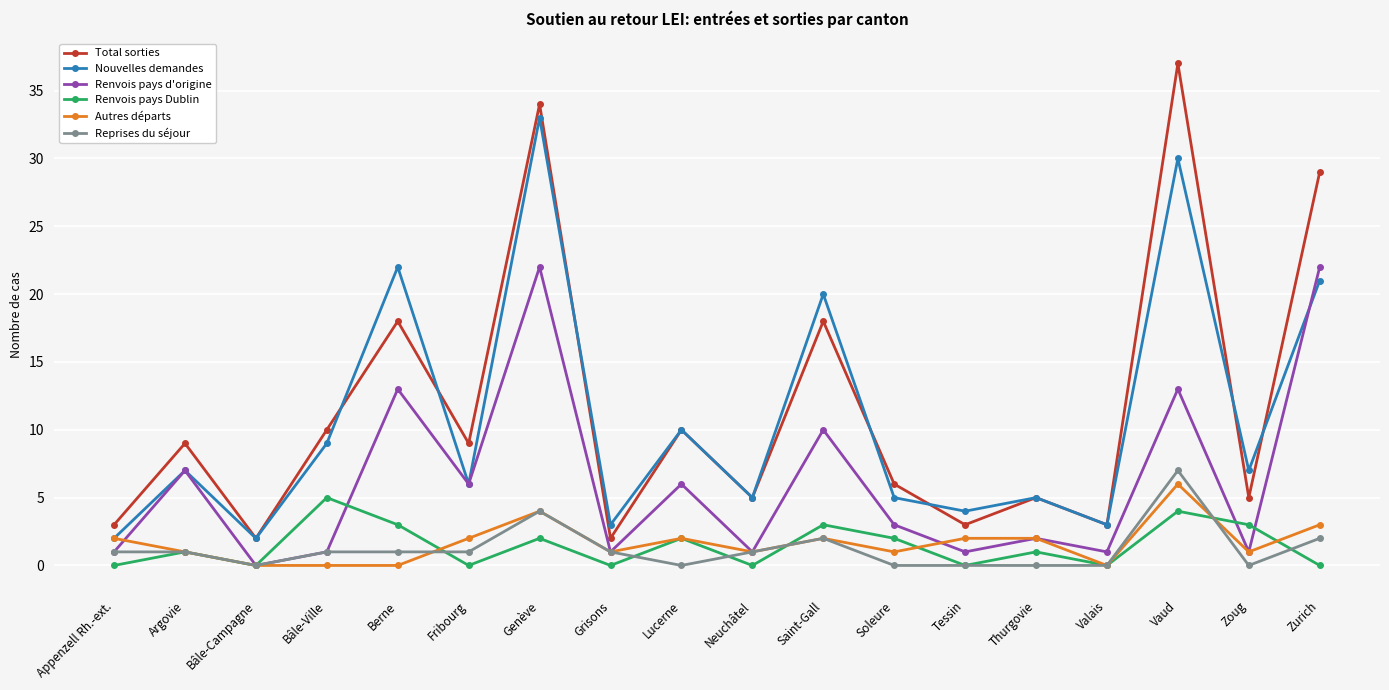

How many values in the Nouvelles demandes series are below 7?

9